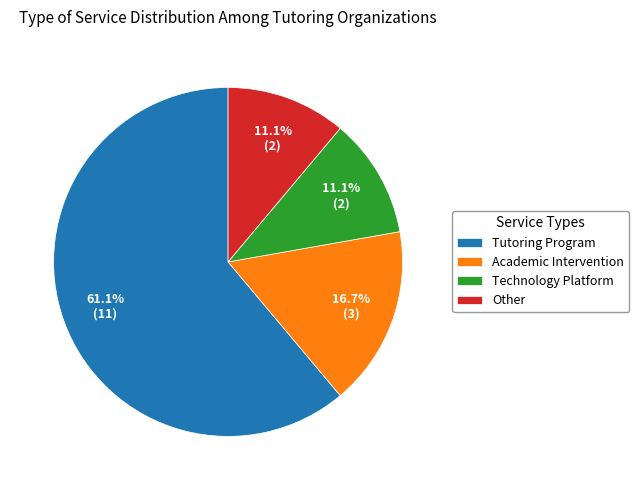

Which category accounts for the majority?

Tutoring Program